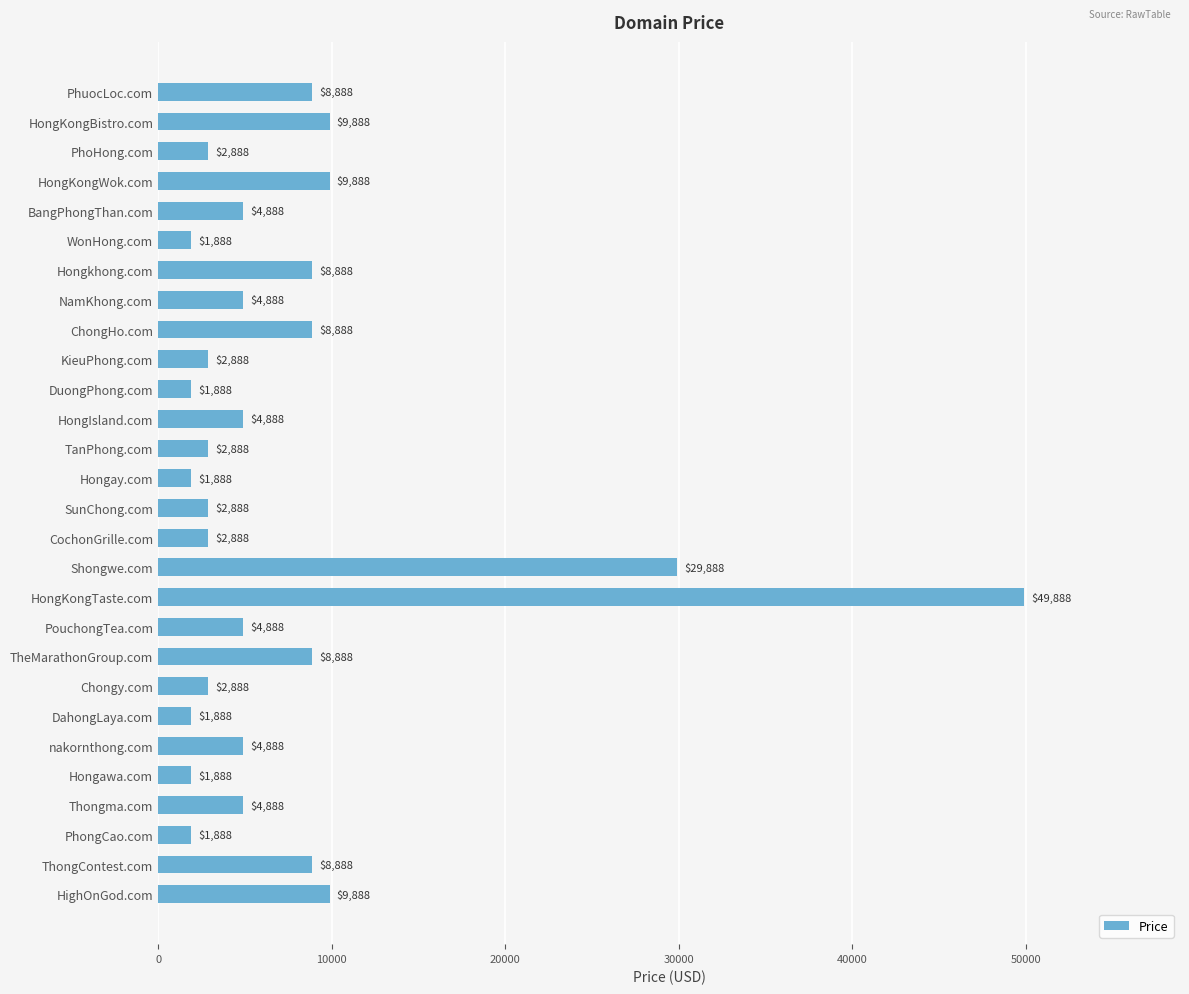

What is the value of the 23rd bar from the top?

4888